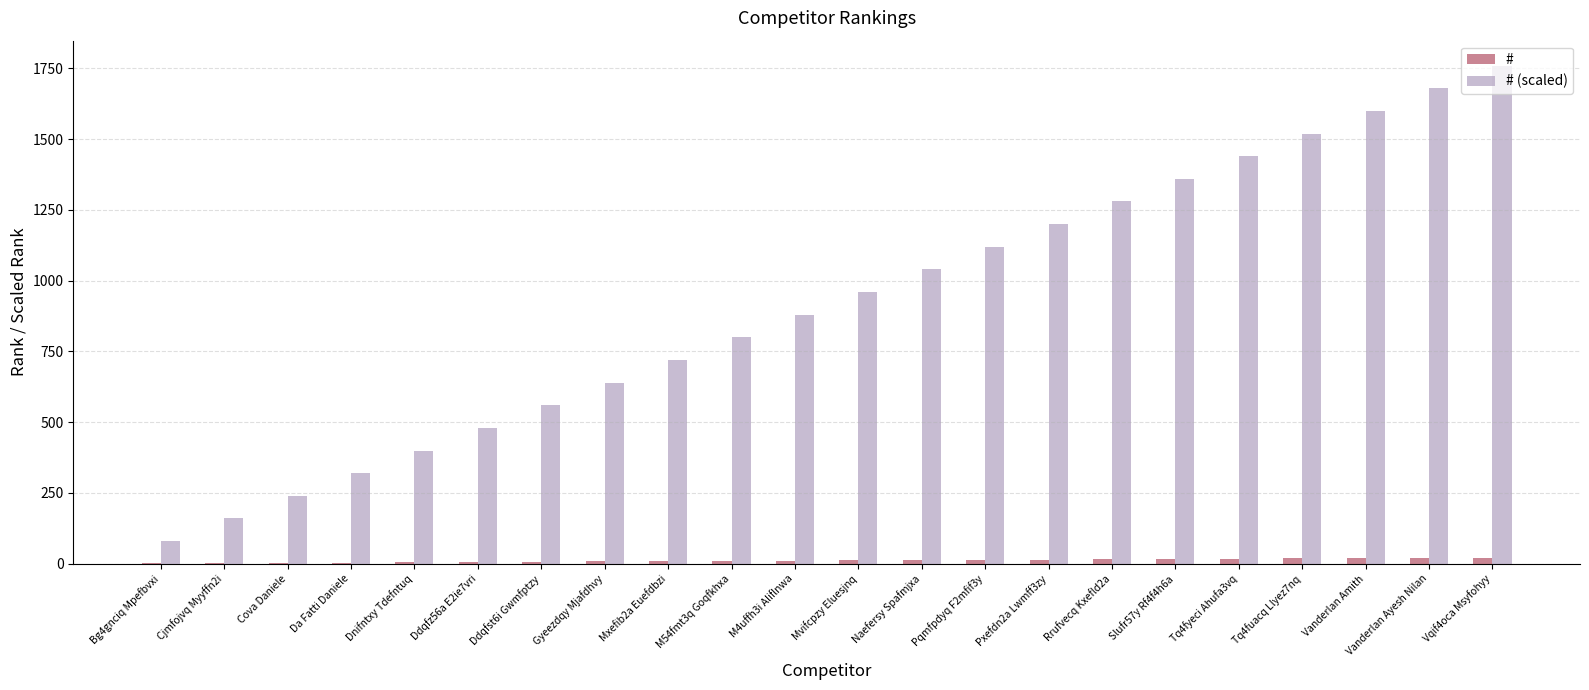

Count the number of categories in the chart.

22